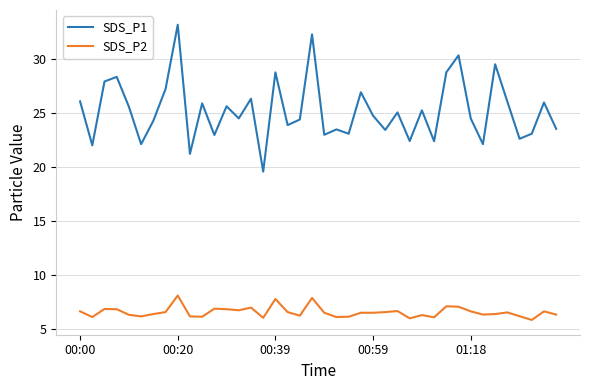

What is the difference between the maximum and minimum values in the SDS_P2 series?

2.3